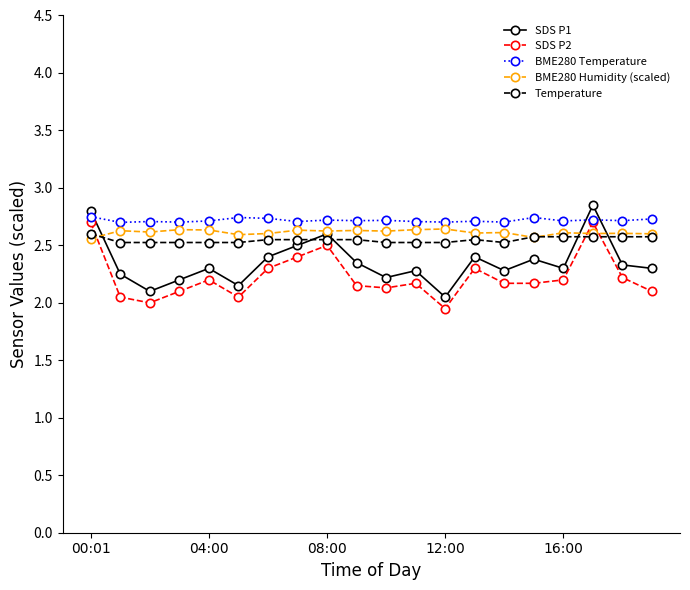

List the series in order of their peak value, highest first.

SDS P1, BME280 Temperature, SDS P2, BME280 Humidity (scaled), Temperature